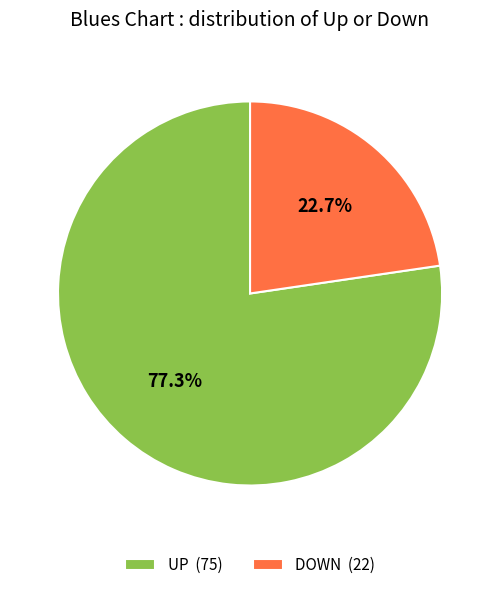

Which category has the smallest portion of the pie?

DOWN (22)